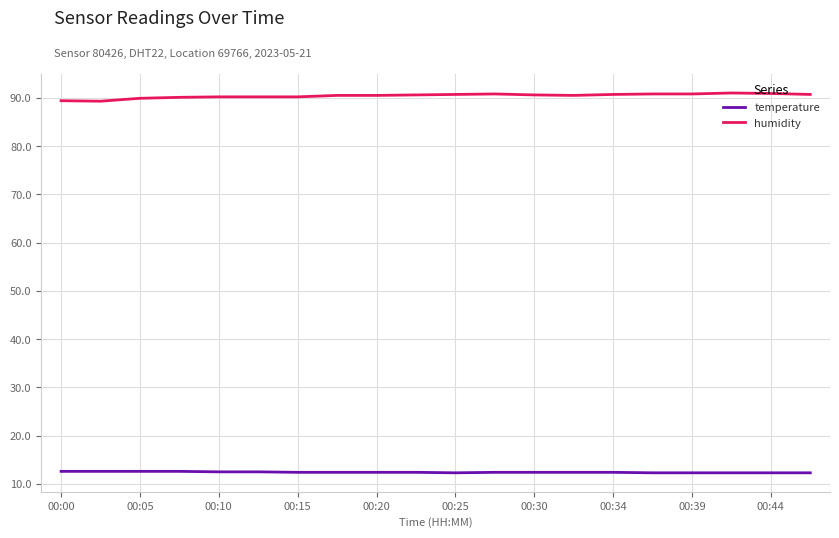

Which series has the largest total across all categories?

humidity